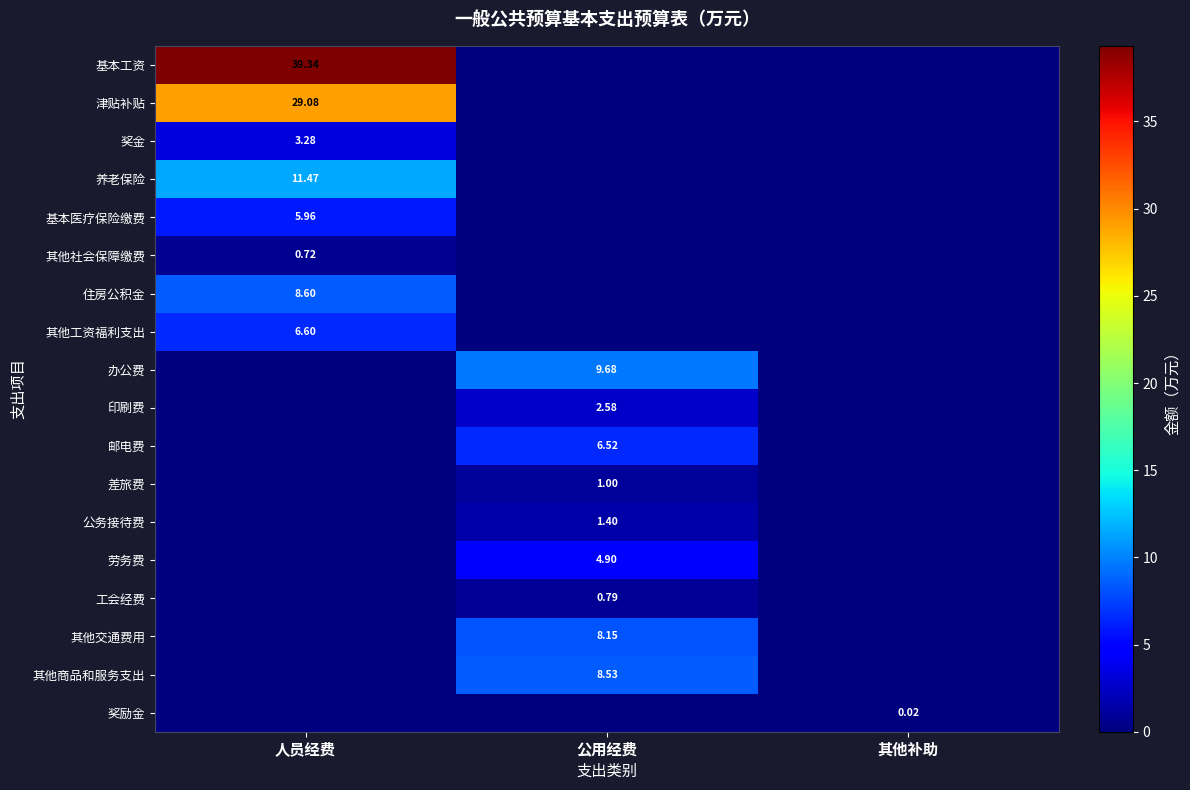

At 公用经费, list the series in order from largest to smallest.

办公费, 其他商品和服务支出, 其他交通费用, 邮电费, 劳务费, 印刷费, 公务接待费, 差旅费, 工会经费, 基本工资, 津贴补贴, 奖金, 养老保险, 基本医疗保险缴费, 其他社会保障缴费, 住房公积金, 其他工资福利支出, 奖励金